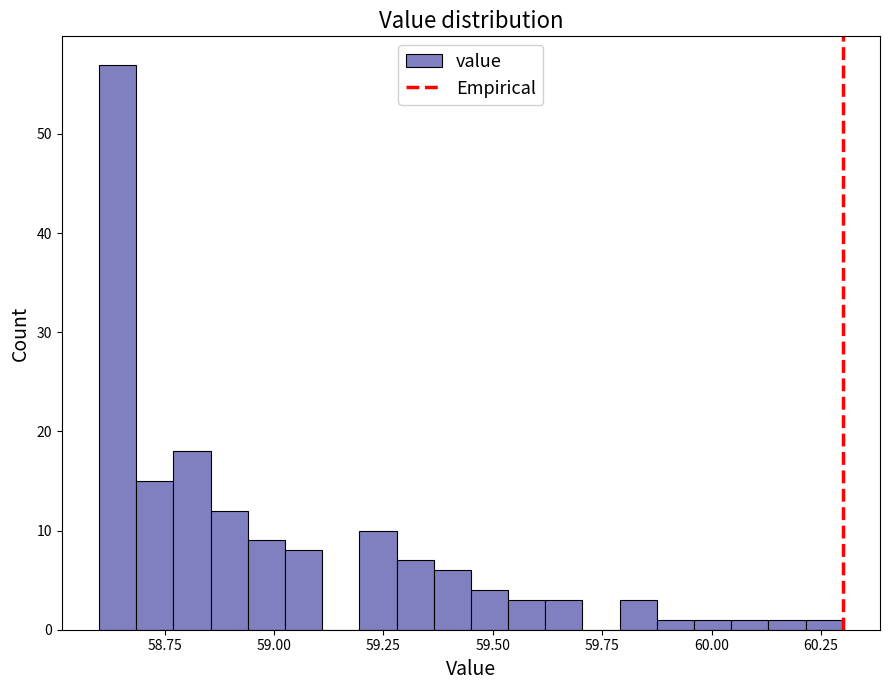

Around what value on the x-axis is the tallest bar? Give the approximate position of its centre, as read against the axis.

58.65